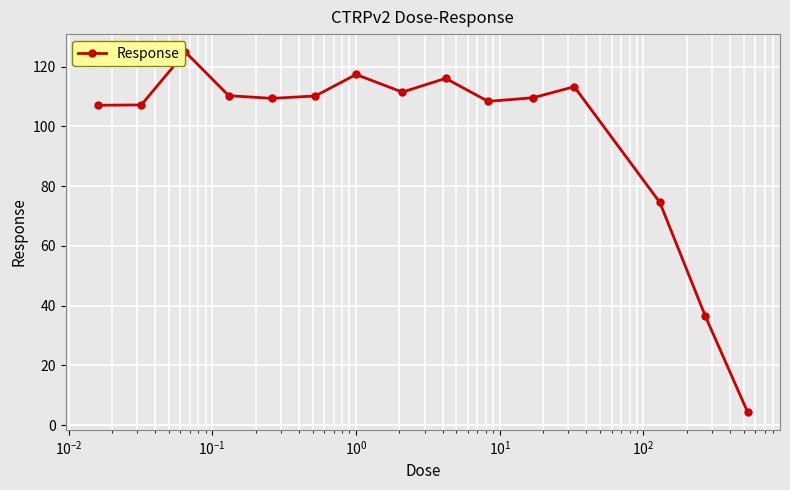

True or false: there are more than 0 points higher than both neighbors.

True